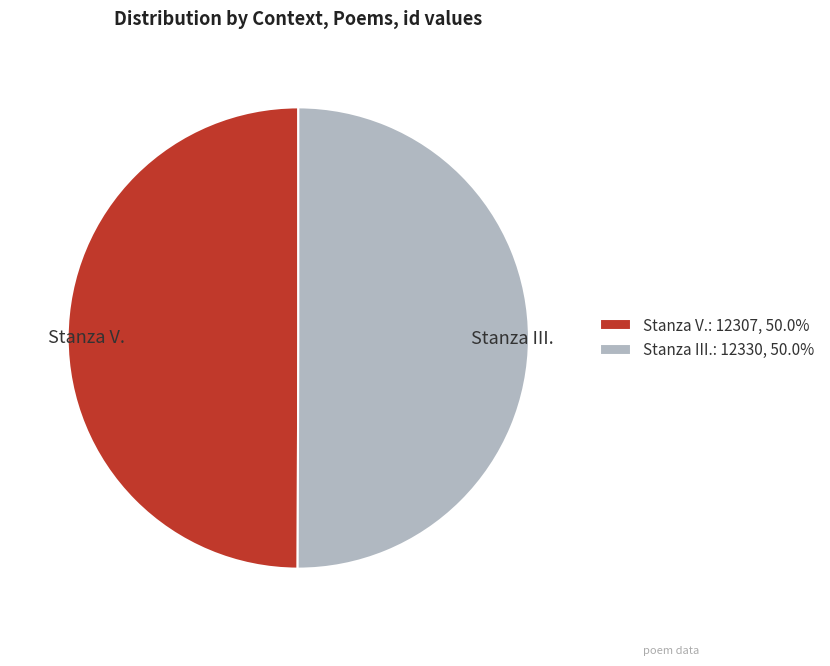

Approximately how many times larger is the value at Stanza III. compared to Stanza V.?

1.0